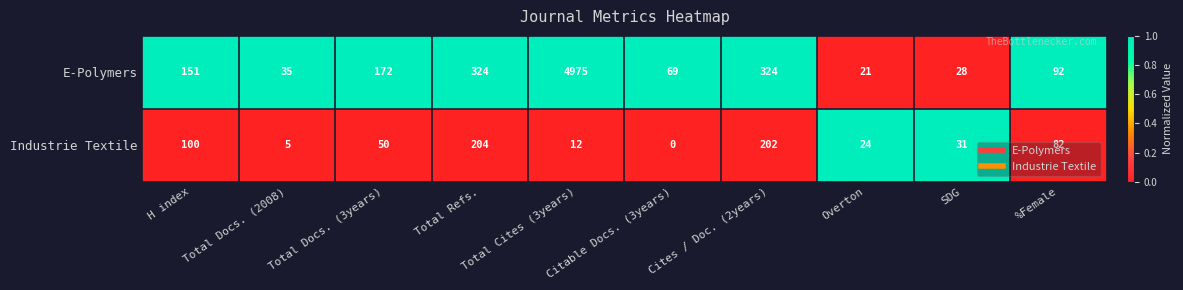

What is the greatest value displayed?

4975